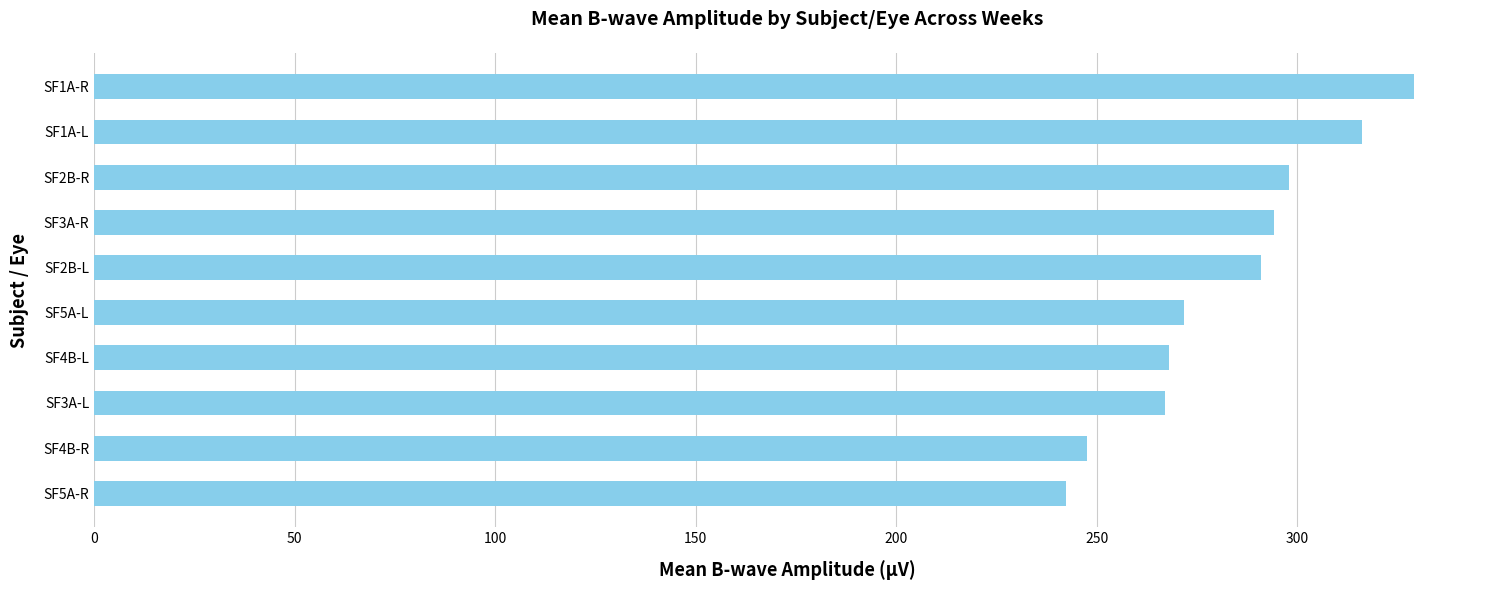

The value at SF1A-L is 316.2. True or false?

True